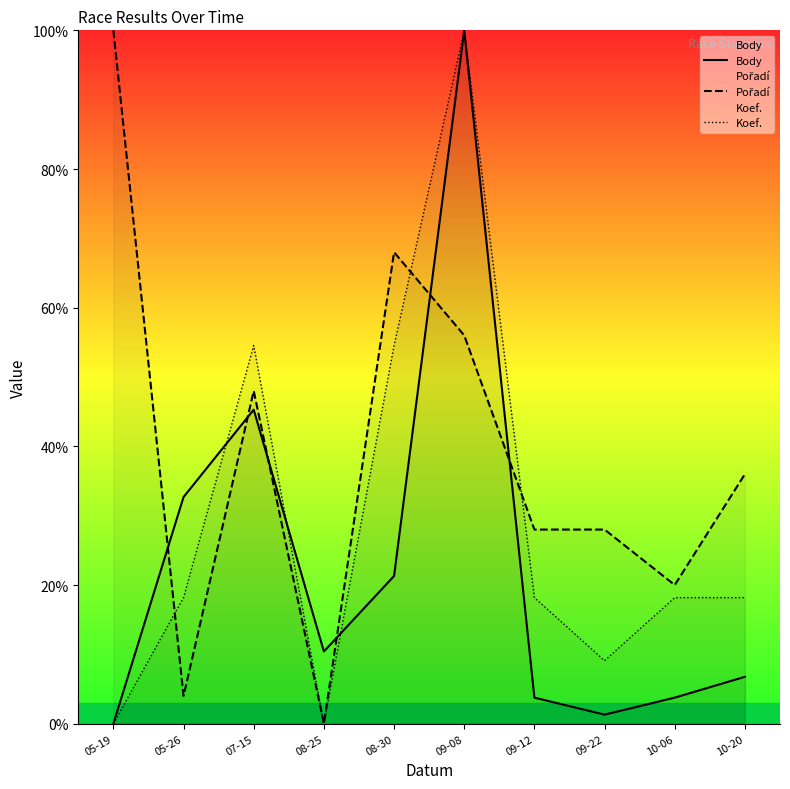

List the series in order of their peak value, lowest first.

Body, Pořadí, Koef.